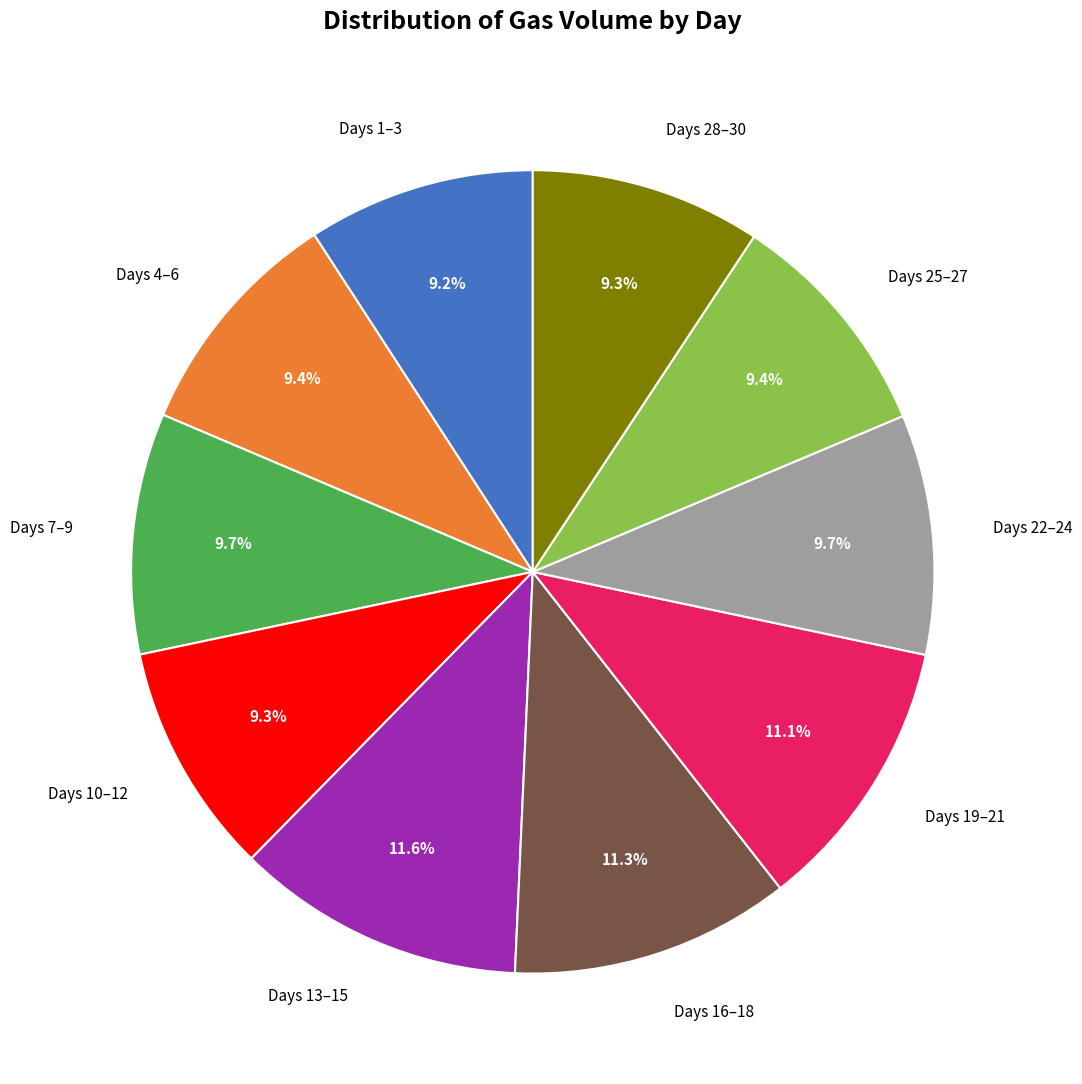

Is the sum of Days 22–24 and Days 13–15 greater than half?

No